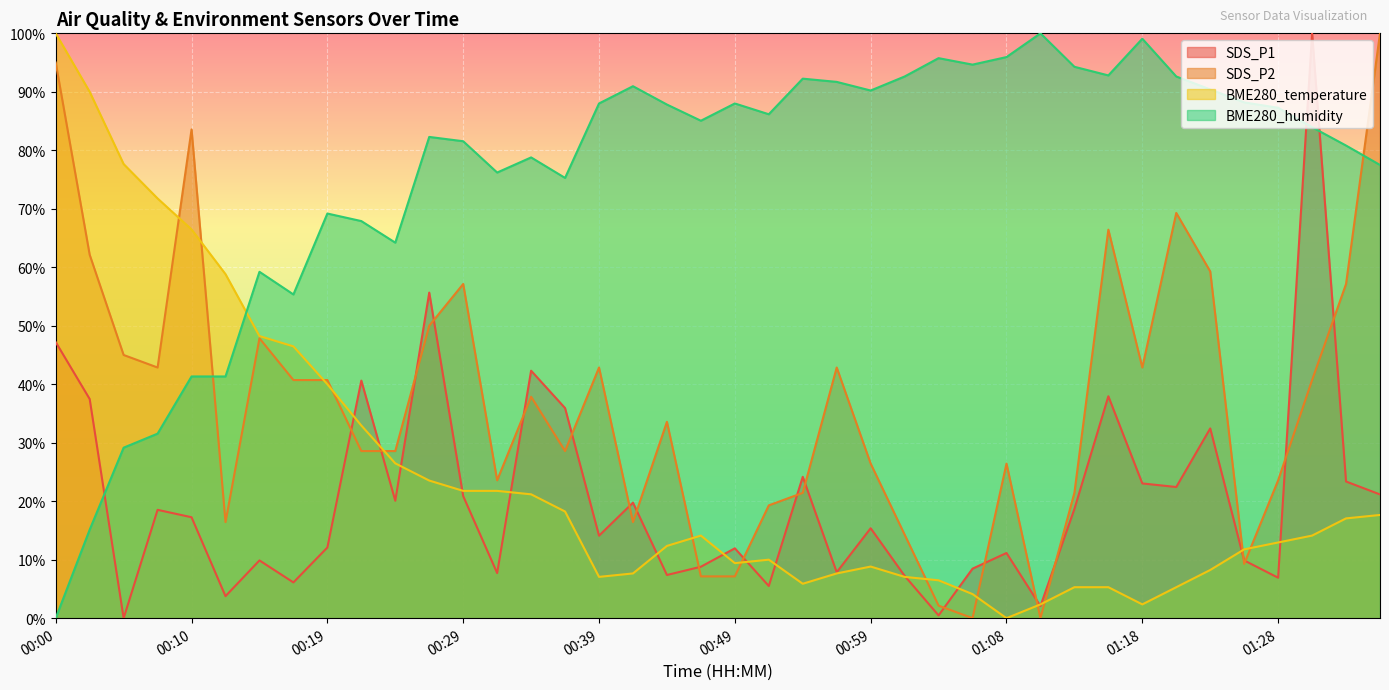

Rank the series by their maximum value, from lowest to highest.

SDS_P1, SDS_P2, BME280_temperature, BME280_humidity